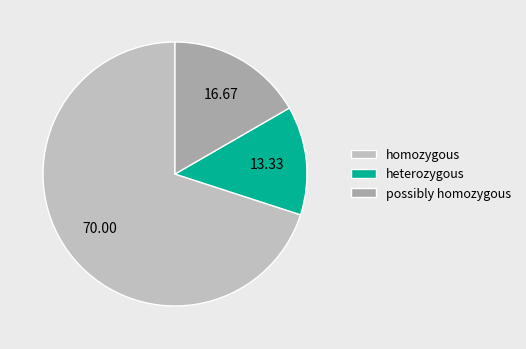

What is the ratio of the value at homozygous to the value at possibly homozygous?

4.2